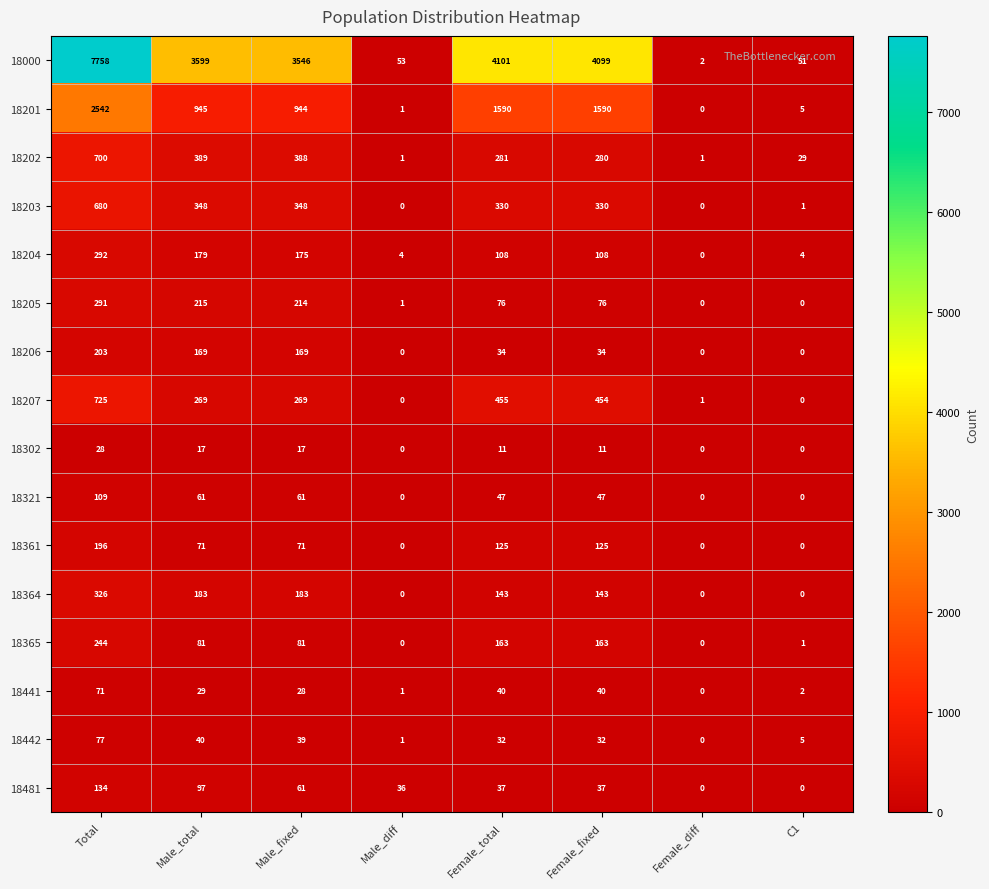

Which series changed the most between Male_fixed and Female_diff?

18000